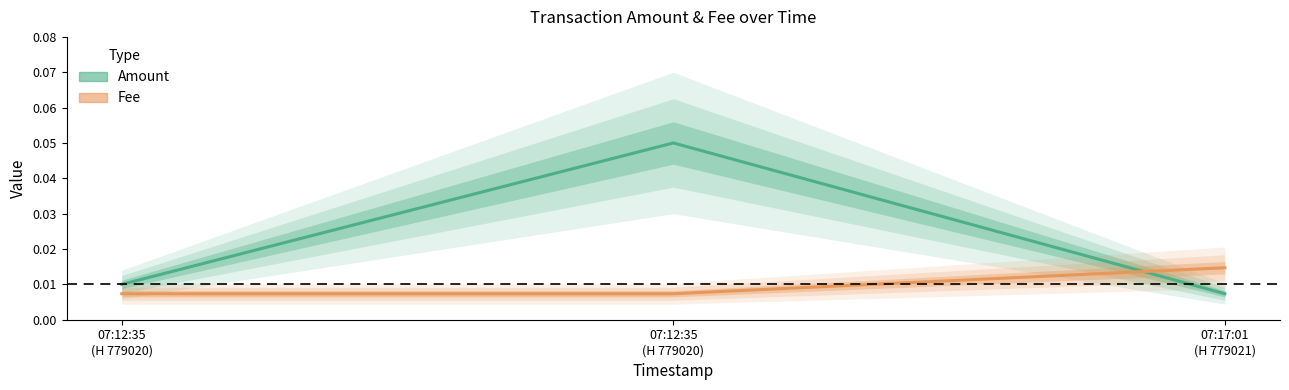

List the series in order of their peak value, lowest first.

Fee, Amount